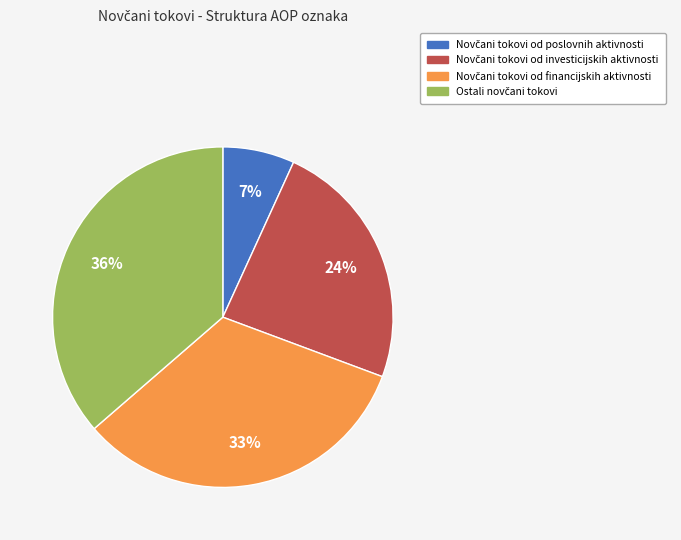

To the nearest percent, what is the average slice percentage?

25%